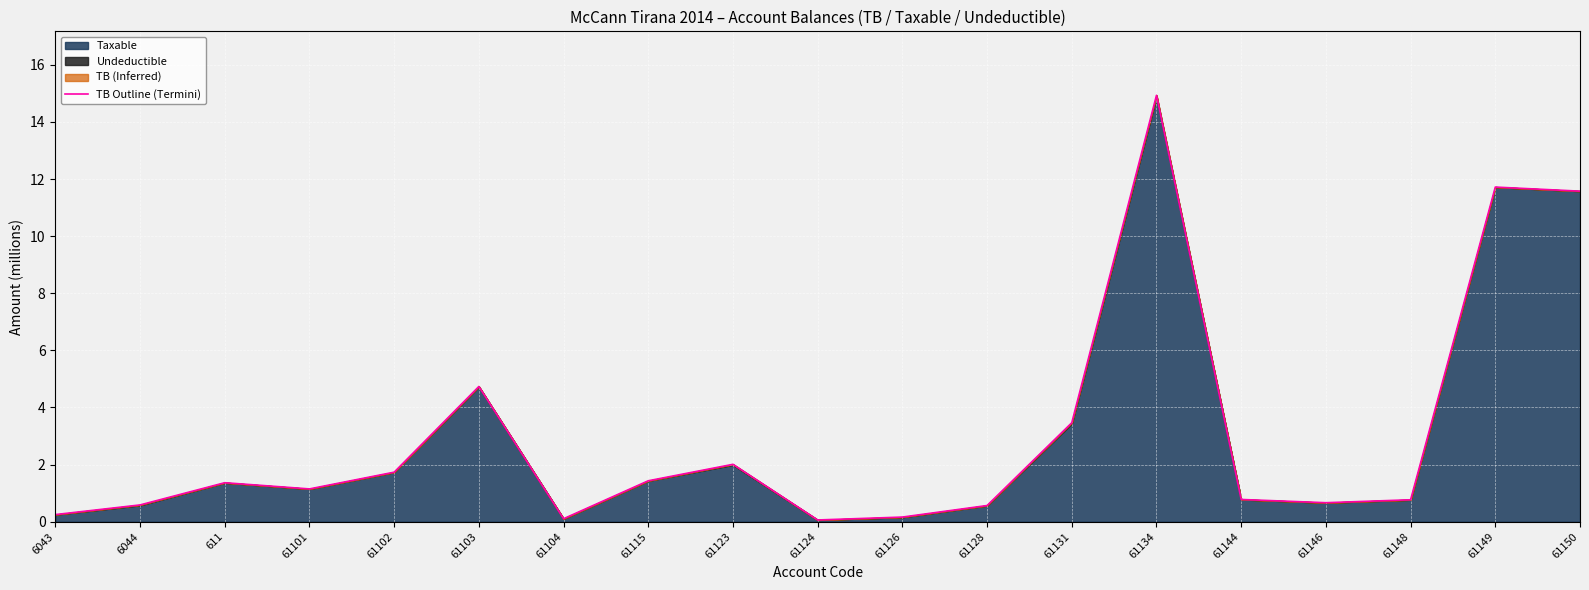

Reading right to left, list all the values displayed in this chart.

11.6	11.7	0.8	0.7	0.8	14.9	3.5	0.6	0.2	0.1	2.0	1.4	0.1	4.7	1.7	1.1	1.4	0.6	0.3